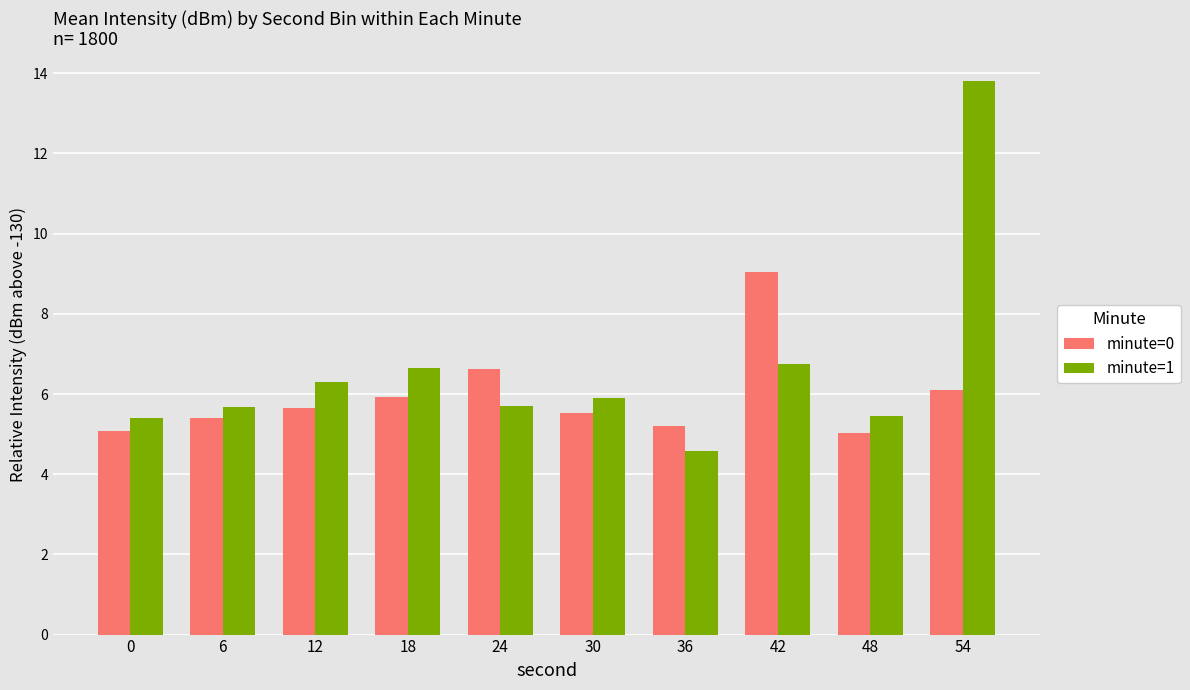

True or false: minute=1 has a value of 13.8 at 54.

True